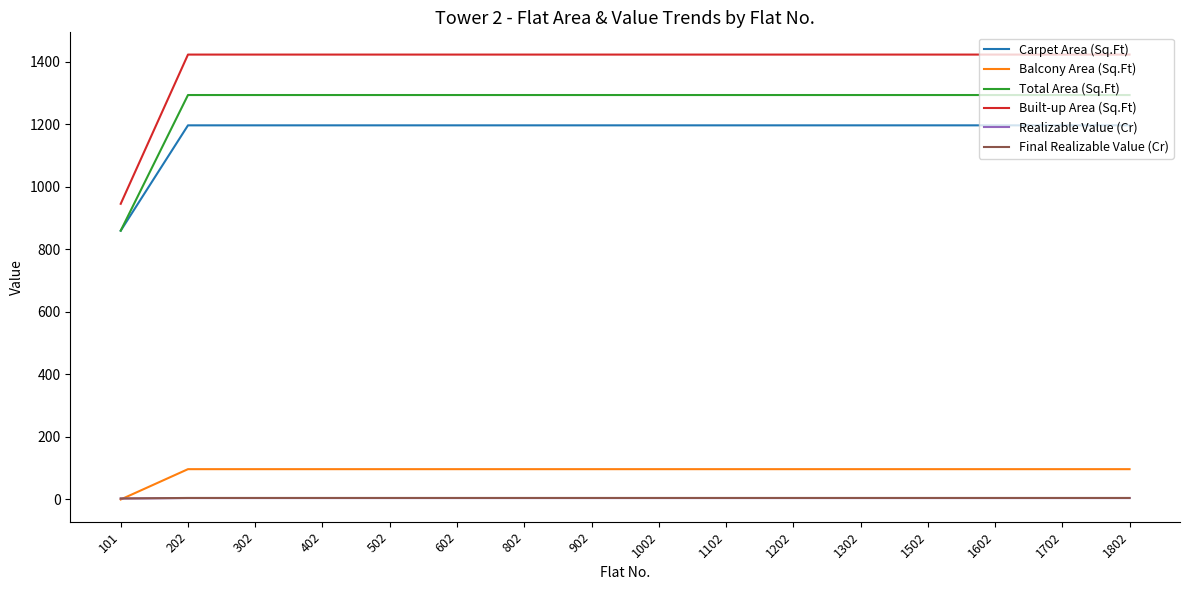

True or false: Balcony Area (Sq.Ft) and Built-up Area (Sq.Ft) cross at least once.

False